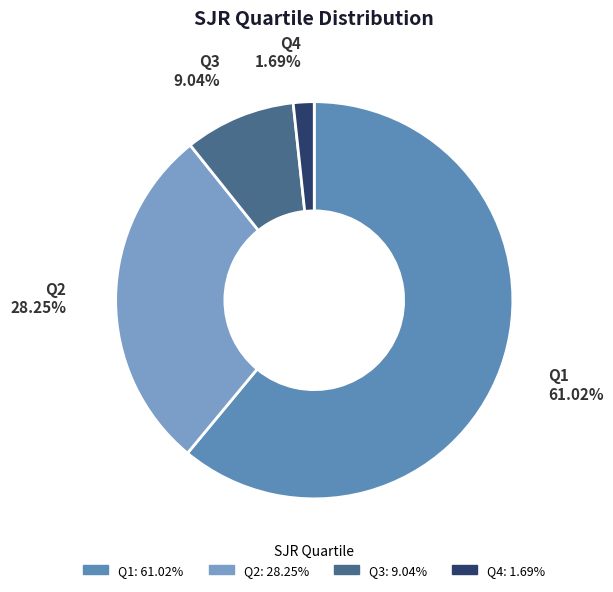

Is the sum of Q3 and Q2 greater than half?

No